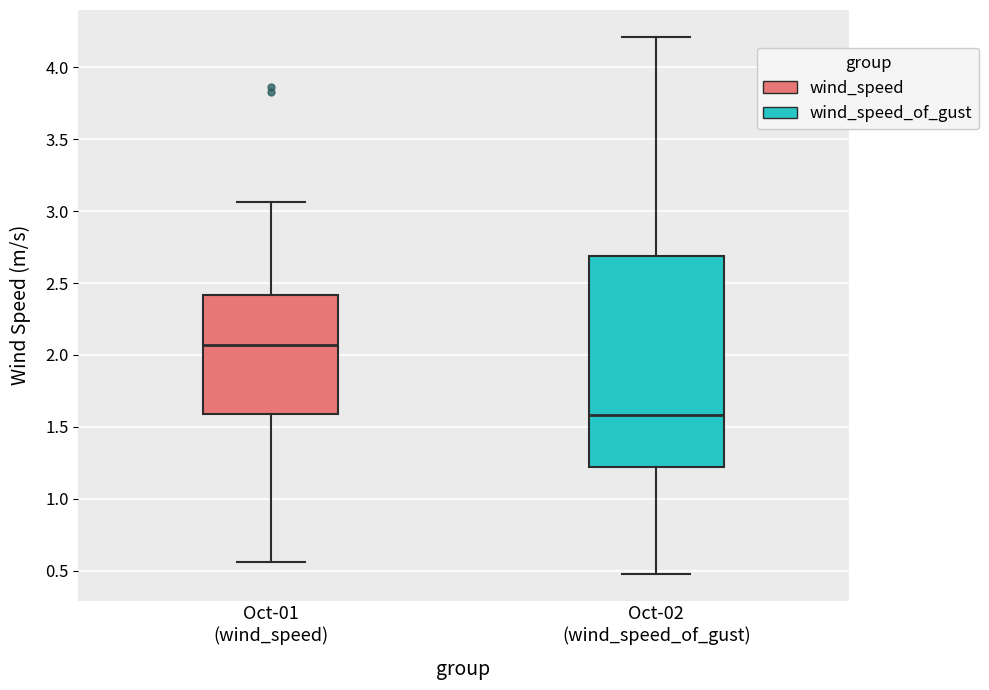

Which box's median line is the highest?

Oct-01 (wind_speed)